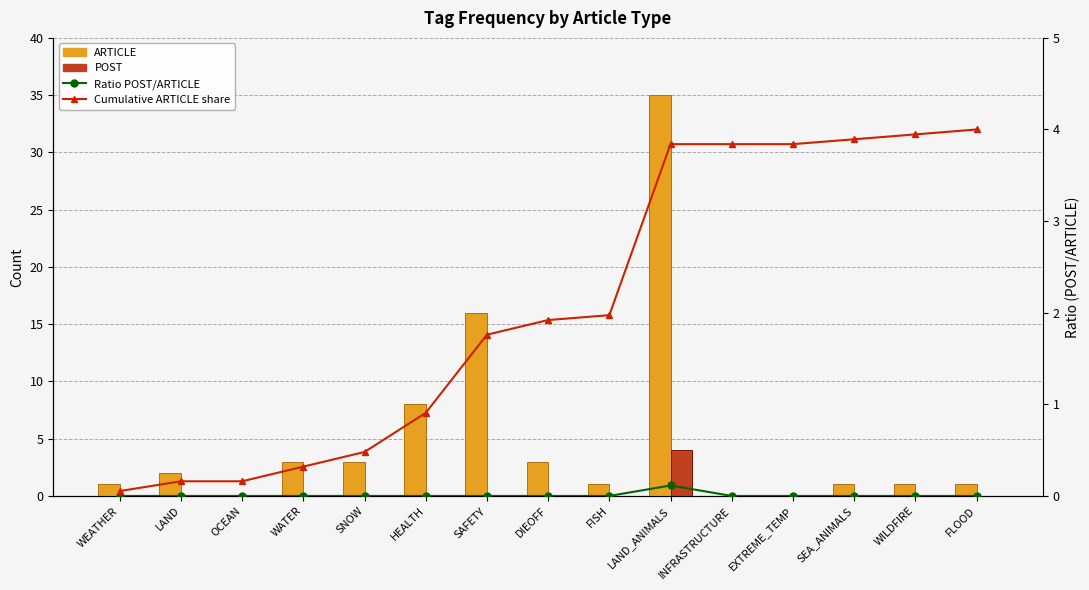

What is the sum of all Cumulative ARTICLE share values?

31.1